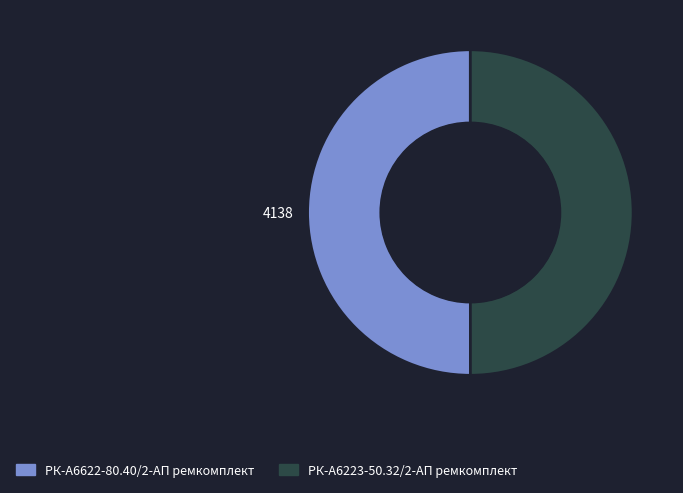

Is the sum of РК-А6223-50.32/2-АП ремкомплект and РК-А6622-80.40/2-АП ремкомплект greater than half?

Yes